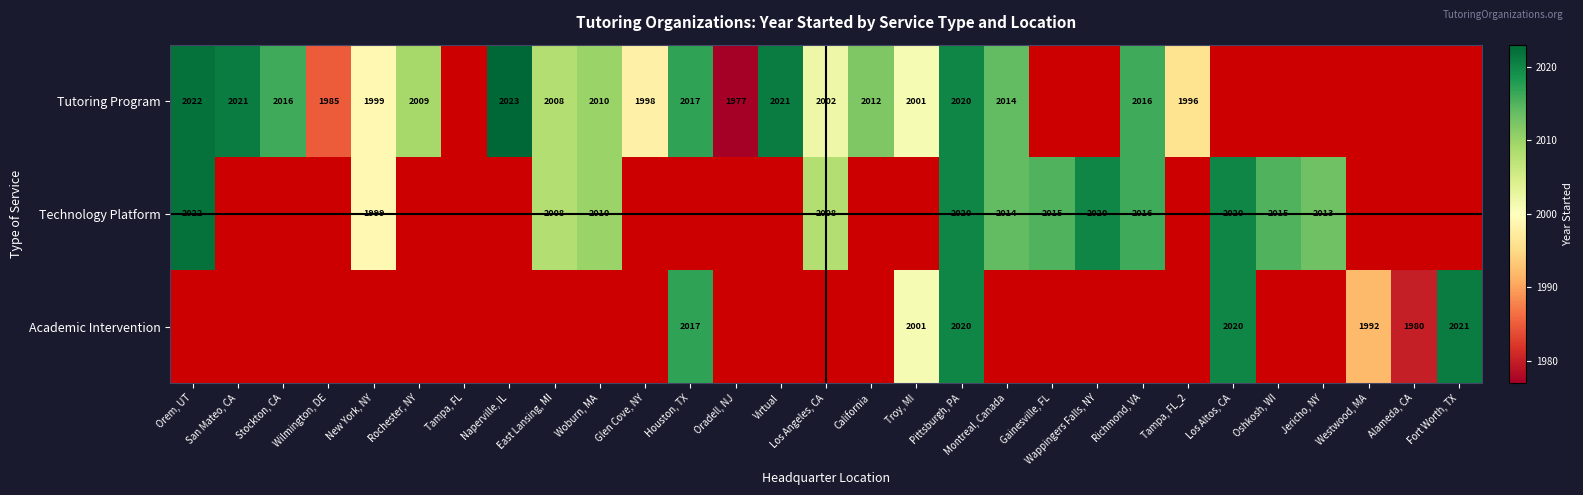

True or false: Academic Intervention has a value of 3337 at Fort Worth, TX.

False